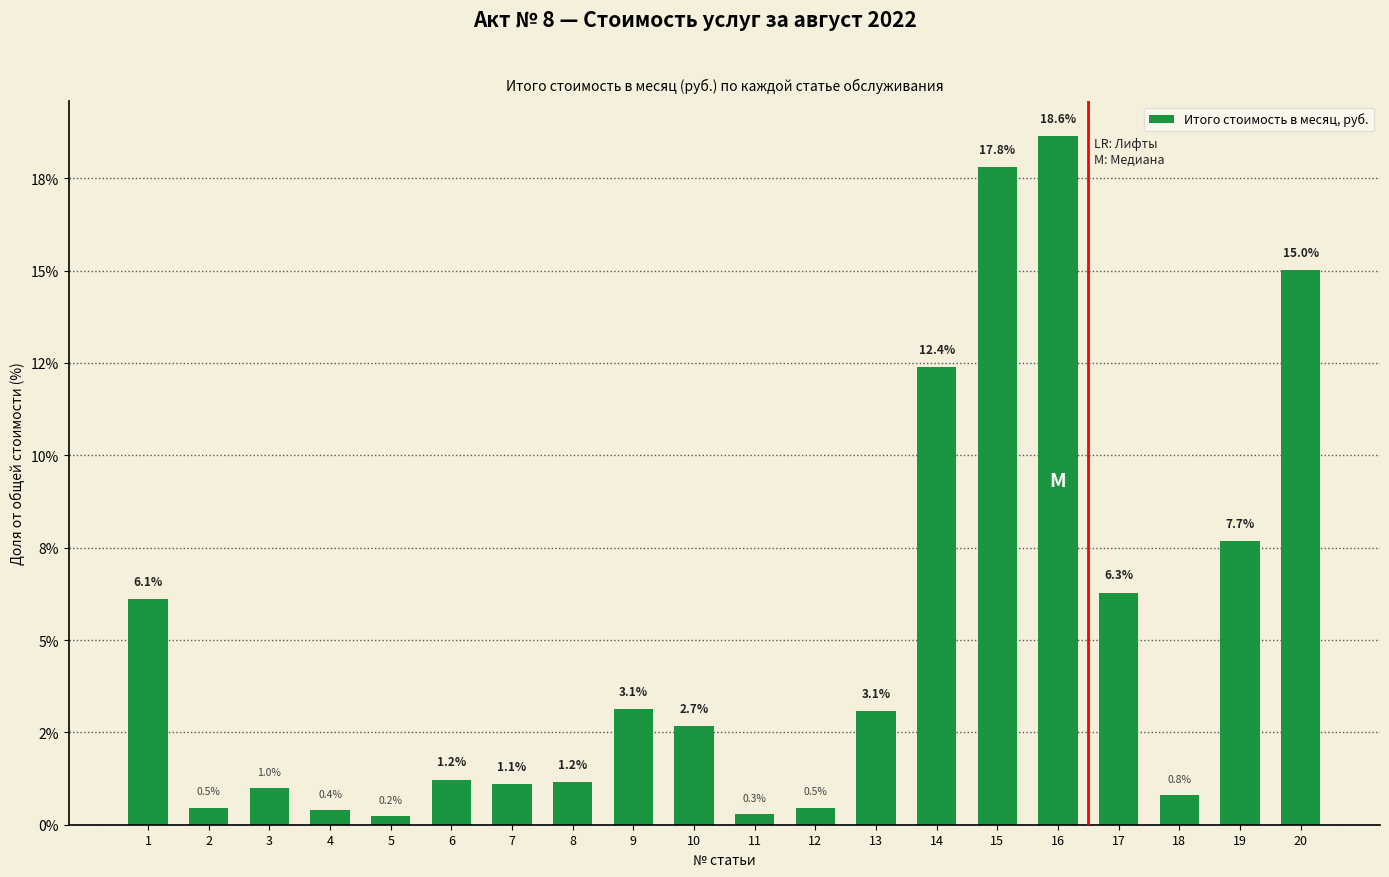

Are the bars horizontal?

No